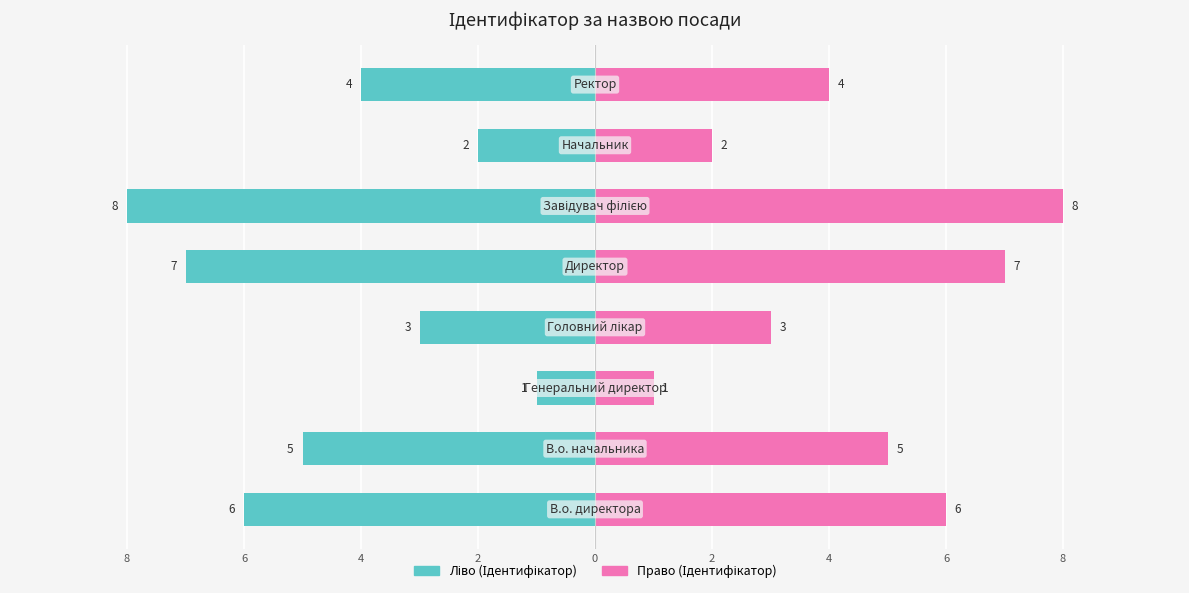

How many series are shown in this chart?

2